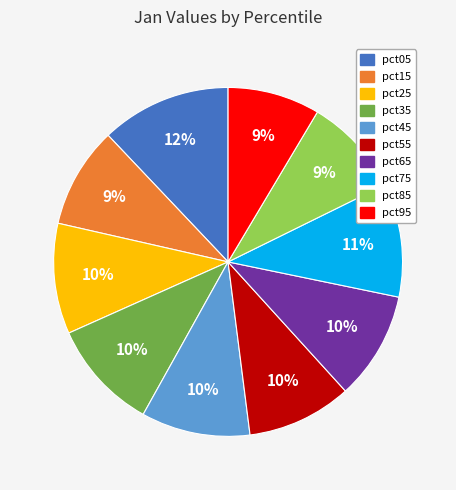

Which slice is the largest?

pct05